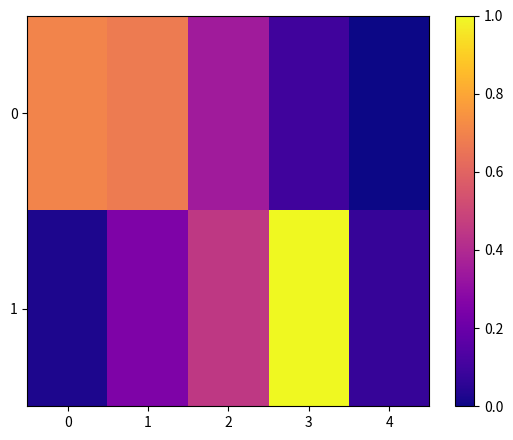

Reading left to right, list all the values displayed in this chart.

0: 0=0.7	1=0.7	2=0.3	3=0.1	4=0.0
1: 0=0.0	1=0.2	2=0.5	3=1.0	4=0.1